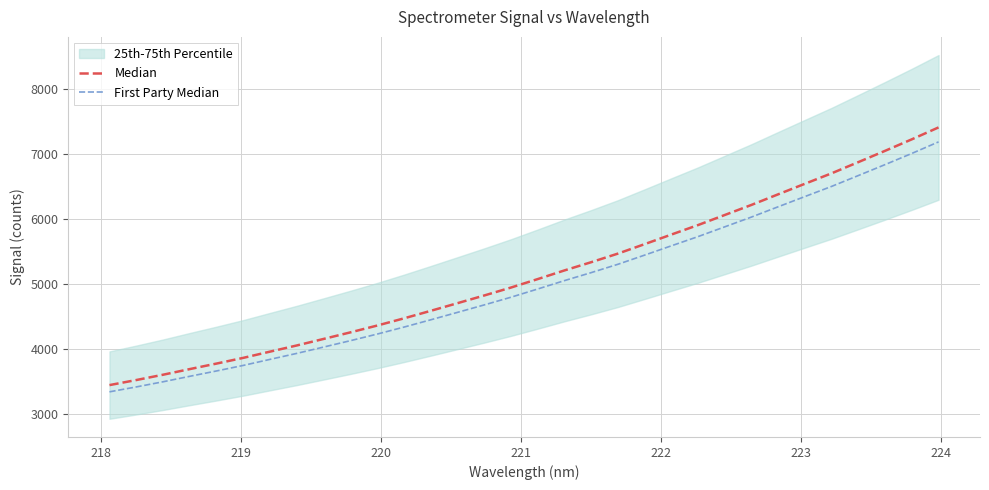

At how many categories does at least one series exceed 6854?

4